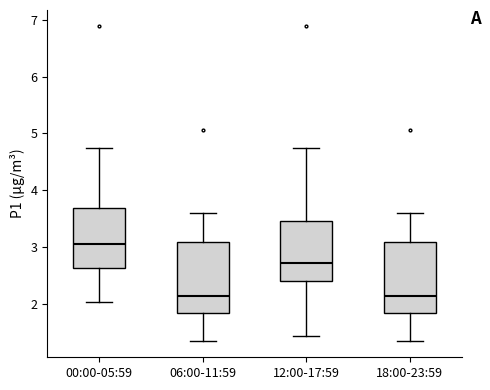

Where is the upper edge of the box for 18:00-23:59 on the y-axis? The values are not printed on the chart, so give them approximately, as read against the axis.

3.1